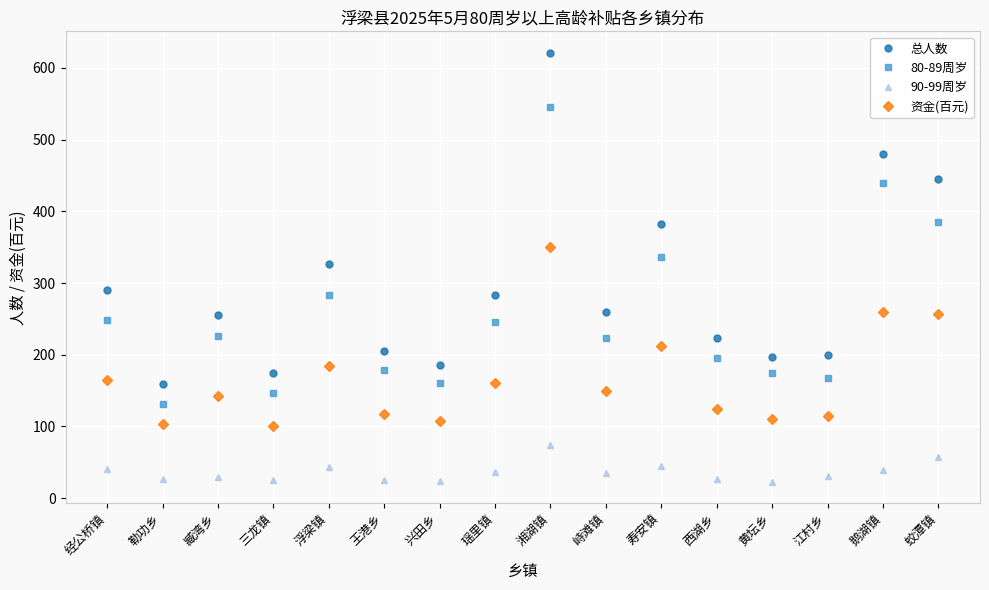

What is the label of the 3rd point from the left?

臧湾乡